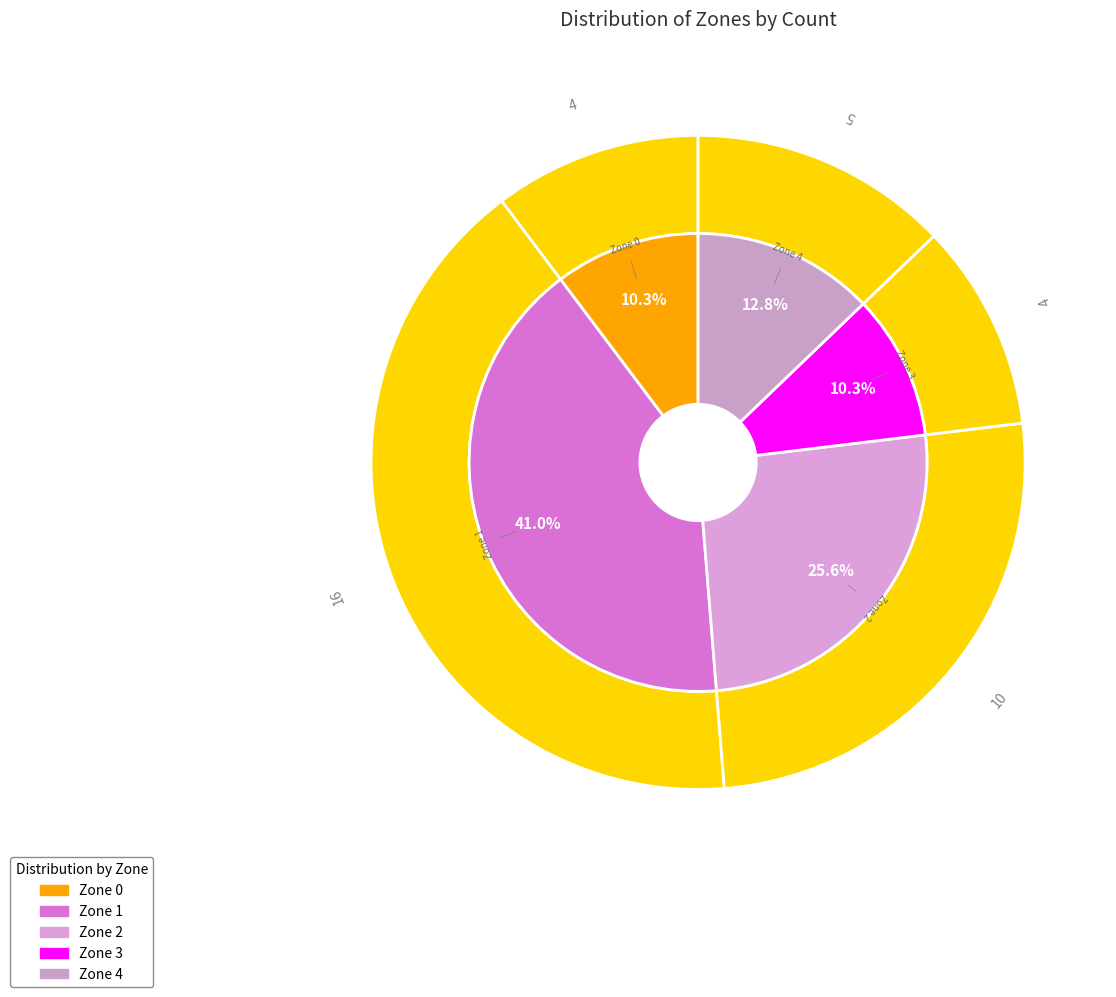

What is the change in value from Zone 3 to Zone 4?

+1